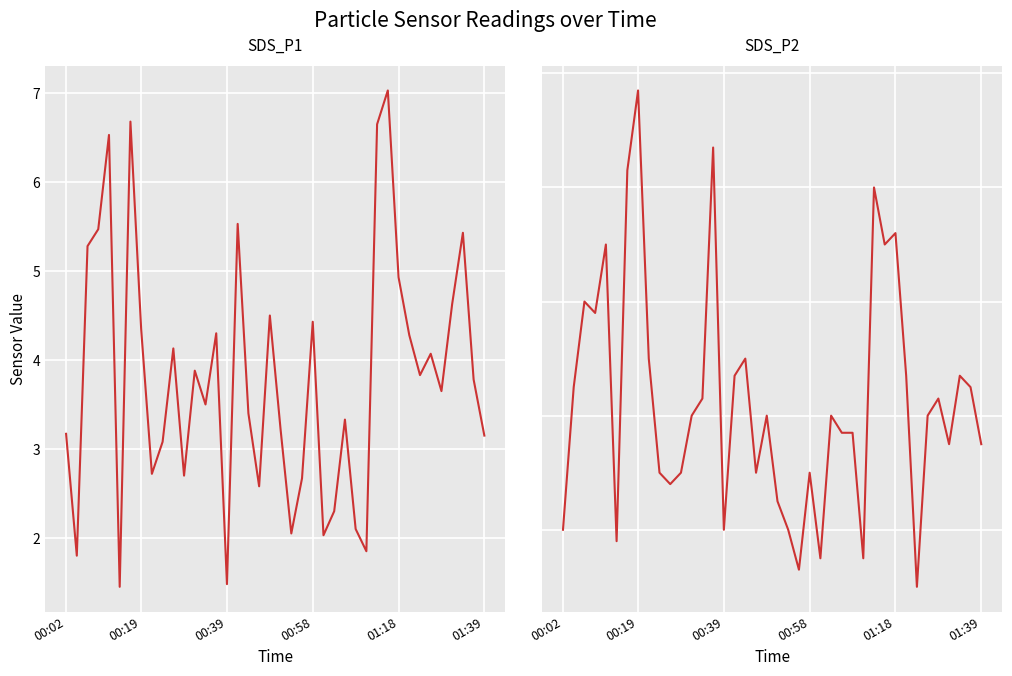

Is it true that SDS_P1 equals 3.4 at 17?

True